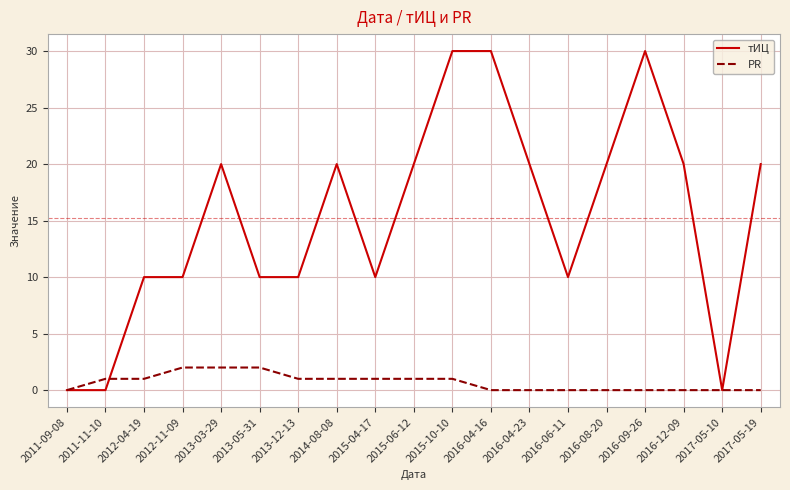

Which series has the largest range (max minus min)?

тИЦ